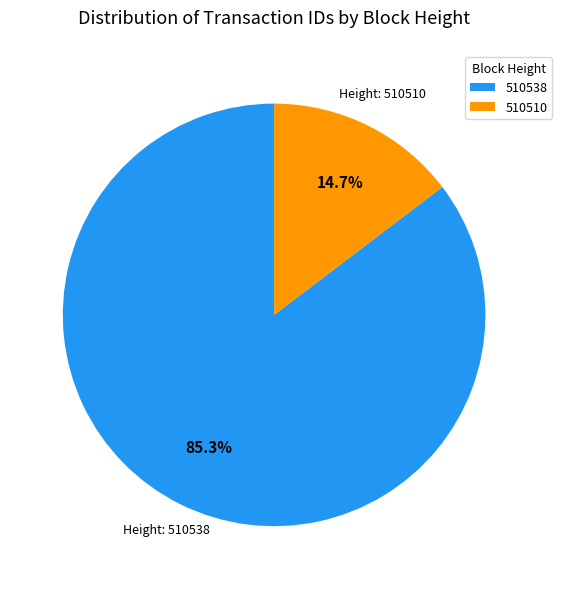

Approximately how many times larger is the value at 510538 compared to 510510?

5.8